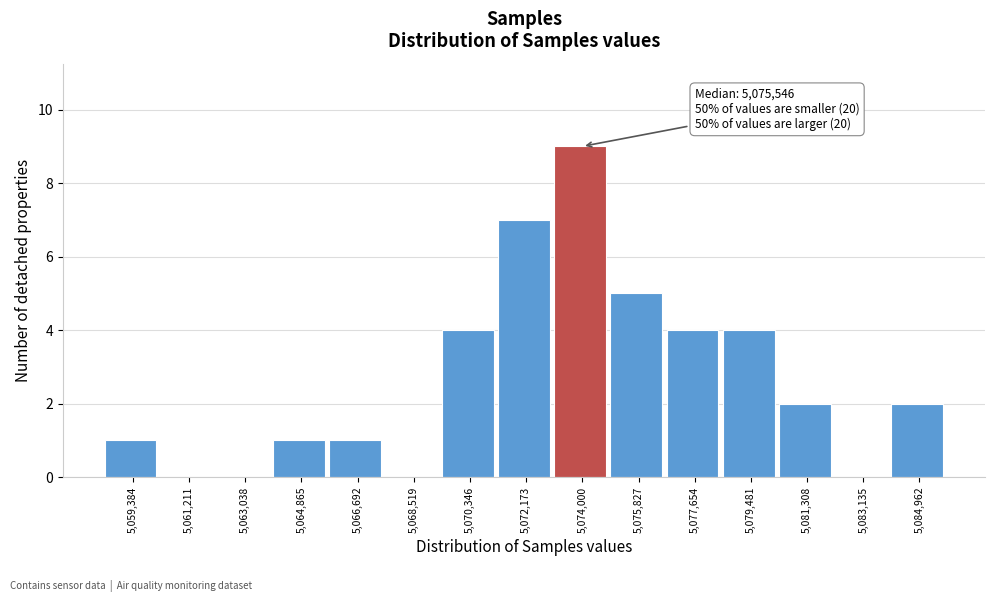

Reading right to left, what are all the values shown in this chart?

5,084,962=2	5,083,135=0	5,081,308=2	5,079,481=4	5,077,654=4	5,075,827=5	5,074,000=9	5,072,173=7	5,070,346=4	5,068,519=0	5,066,692=1	5,064,865=1	5,063,038=0	5,061,211=0	5,059,384=1